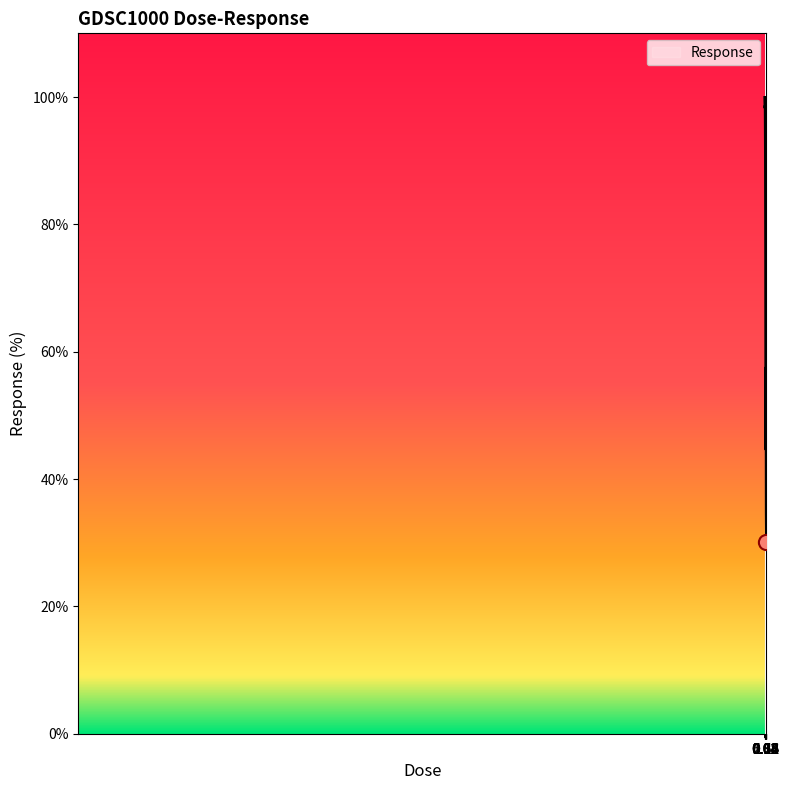

What is the smallest value displayed?

30.0